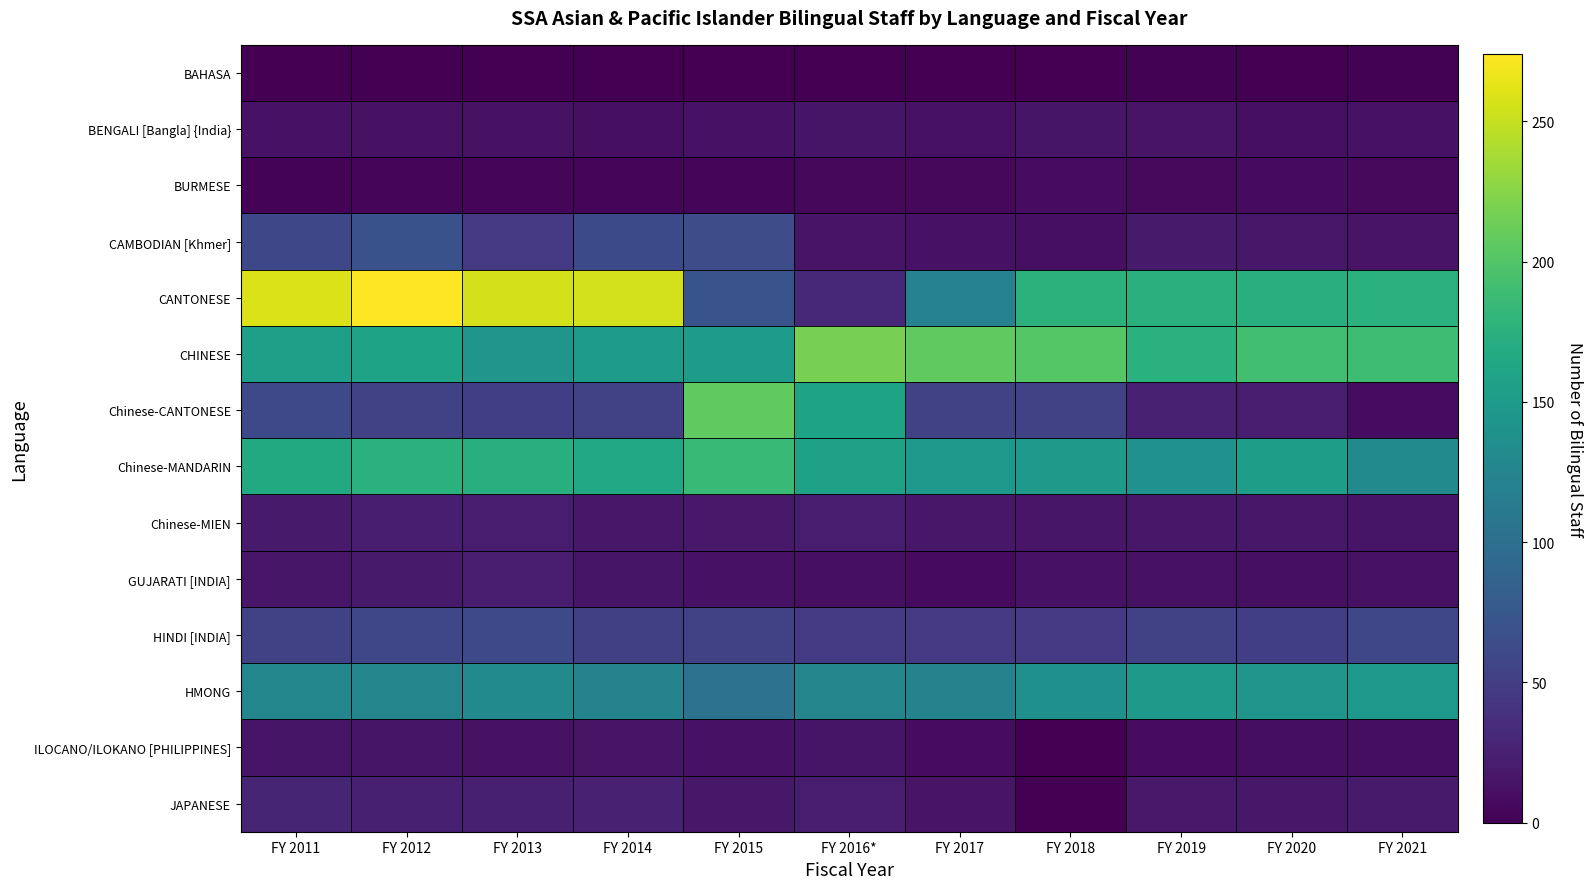

Which series changed the most between FY 2015 and FY 2021?

Chinese-CANTONESE